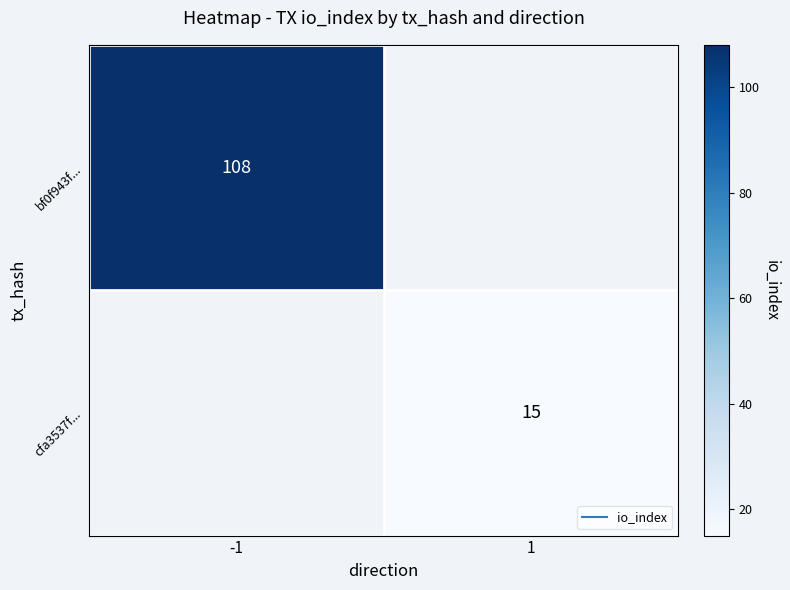

Read the cfa3537f... value at 1.

15.0